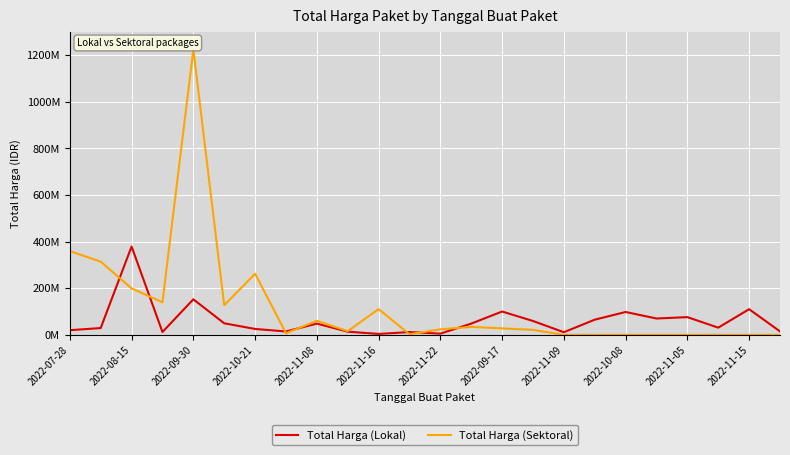

Which series has the widest spread of values?

Total Harga (Sektoral)